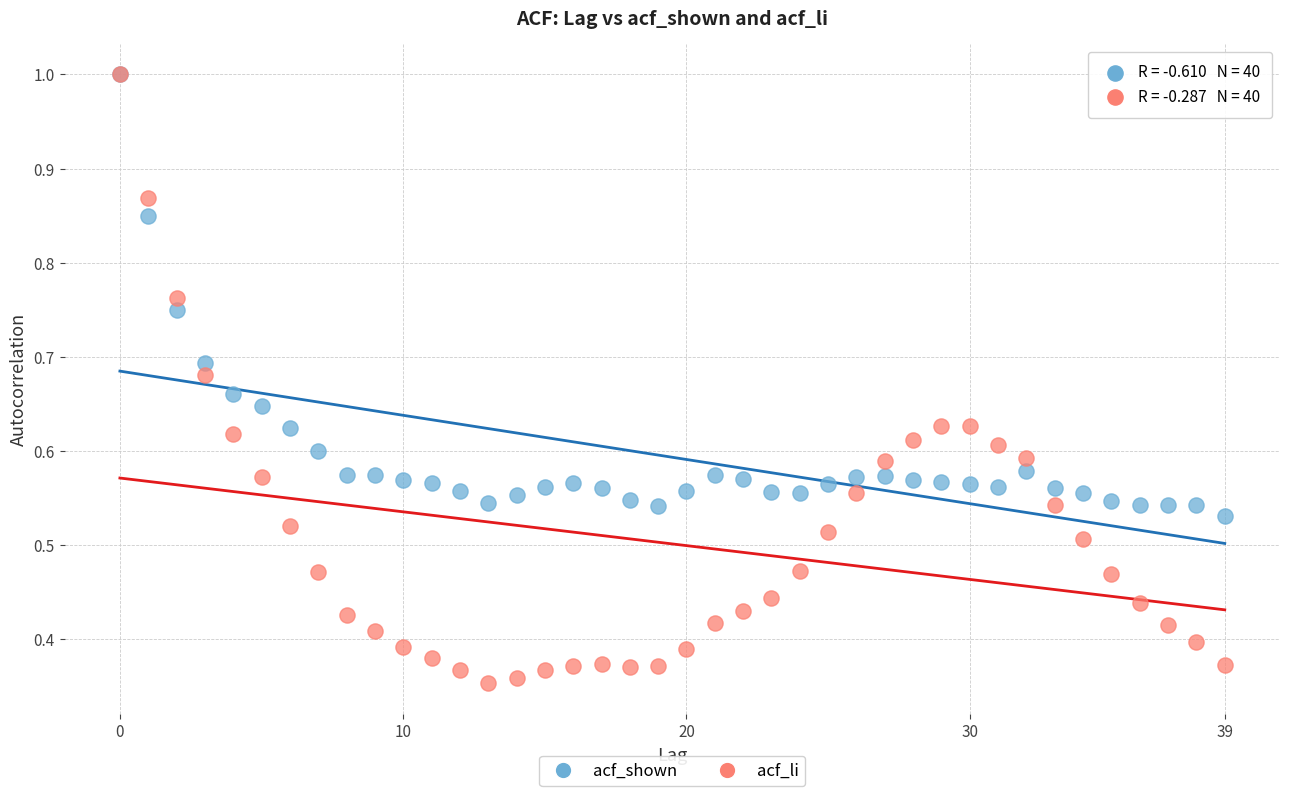

Which series has the widest spread of Y values?

acf_li